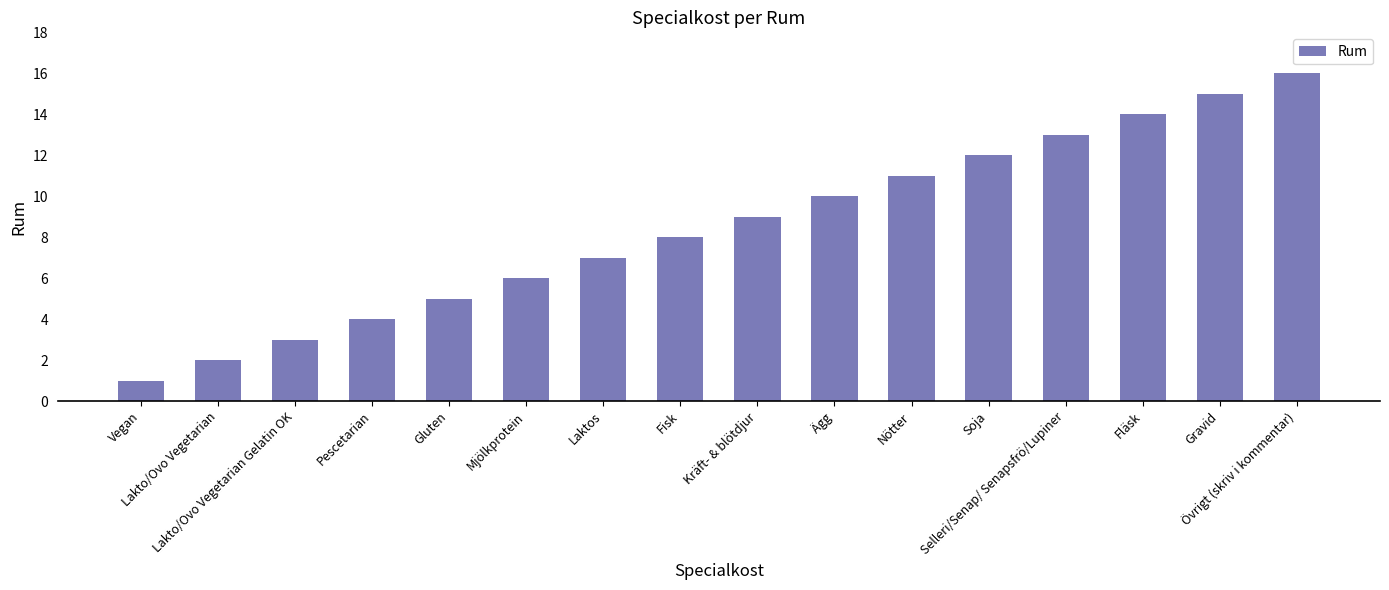

How many categories are shown in the chart?

16